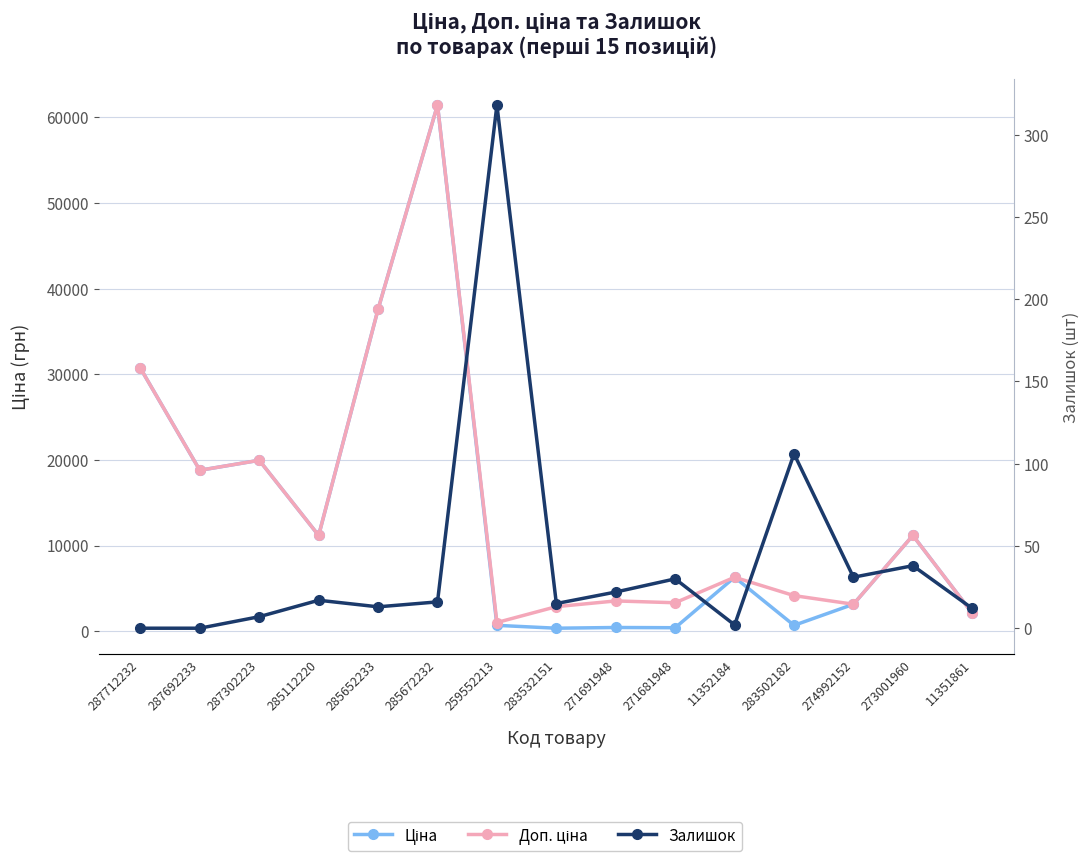

What is the label of the 13th point from the left?

274992152